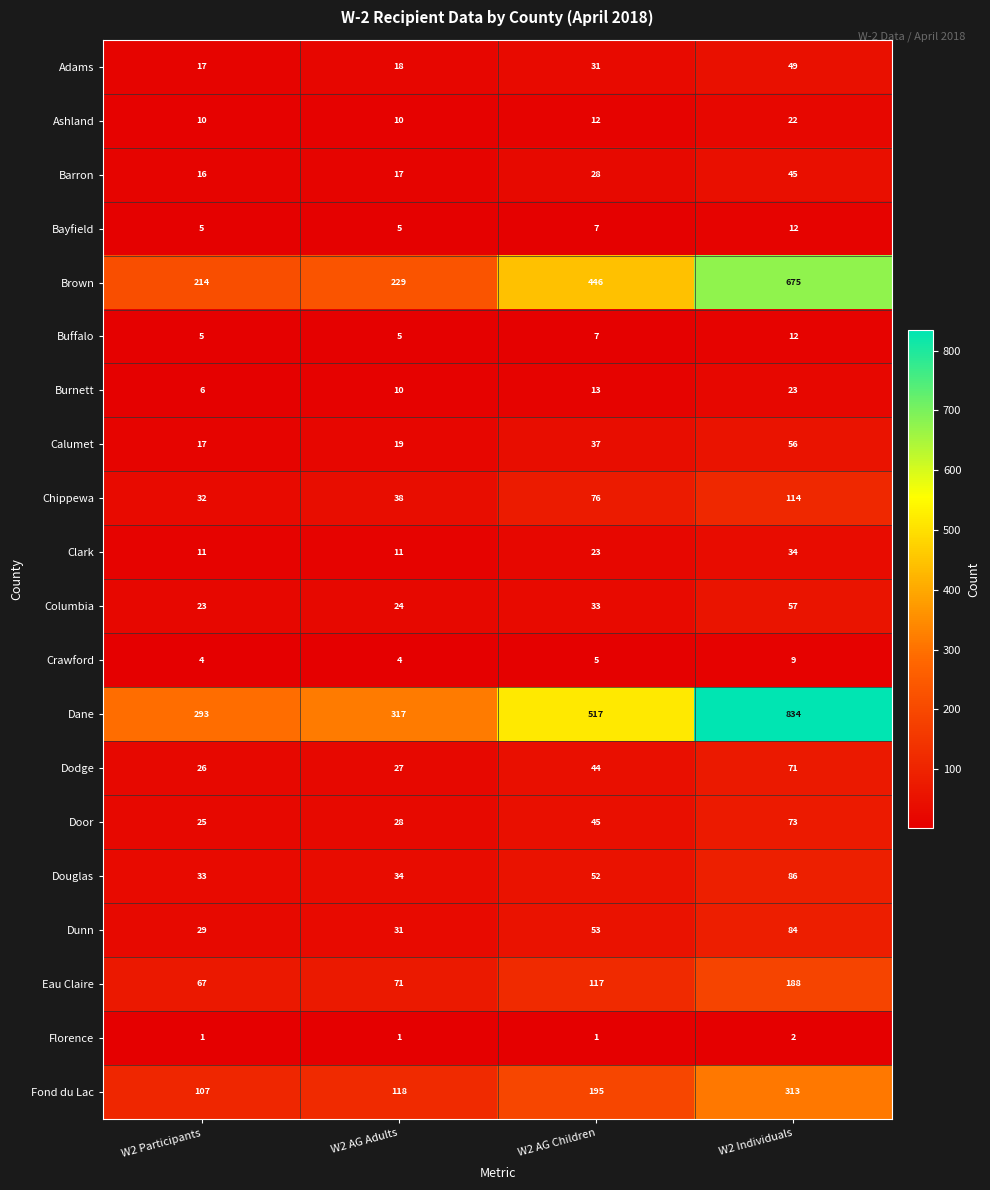

What is the difference between the second highest and second lowest values in the Adams series?

13